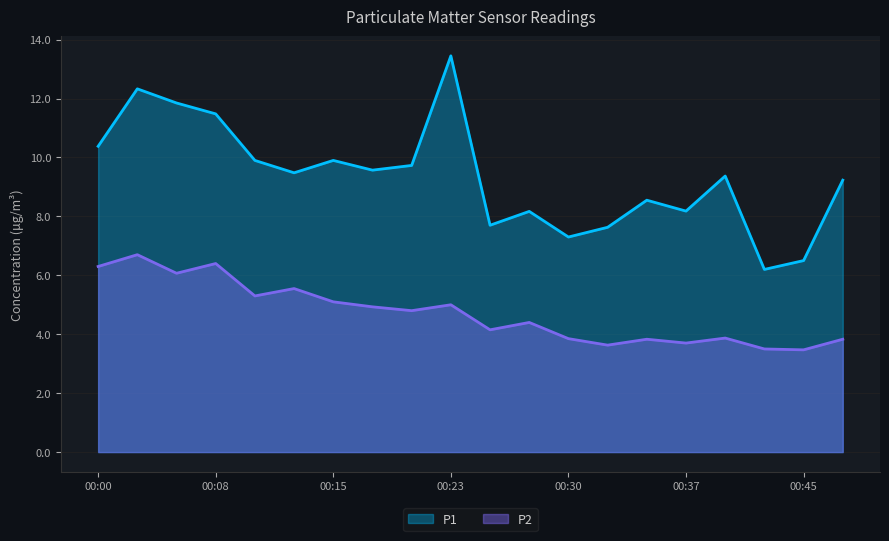

How many values in the P1 series are below 9?

8